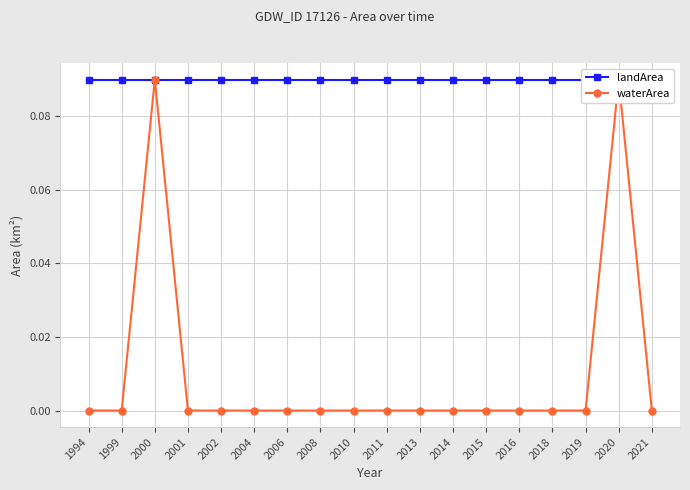

At 2011, list the series in order from smallest to largest.

waterArea, landArea